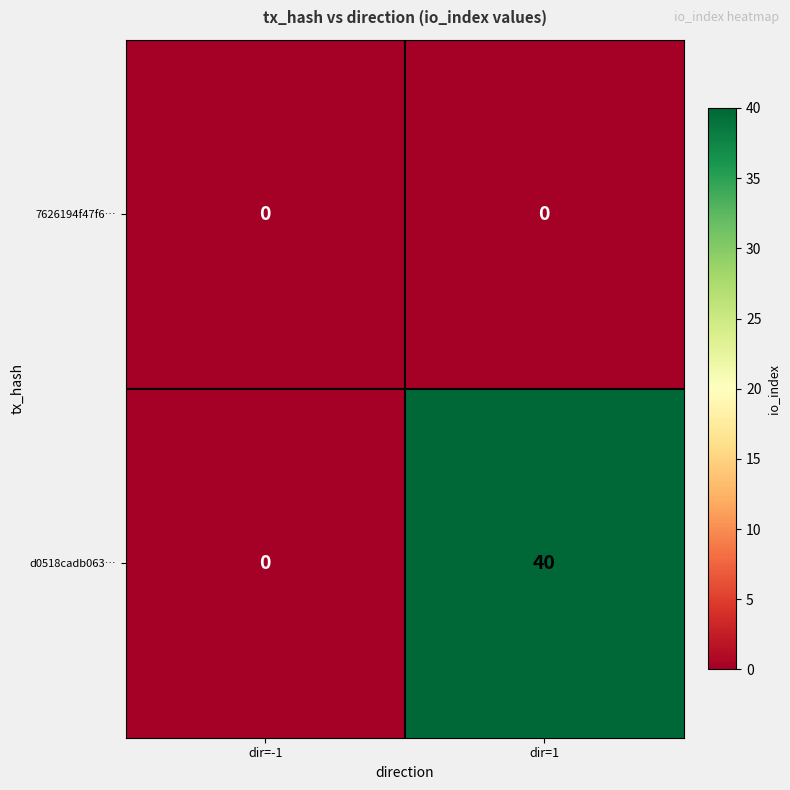

List the series in order of their overall mean, highest first.

d0518cadb063…, 7626194f47f6…